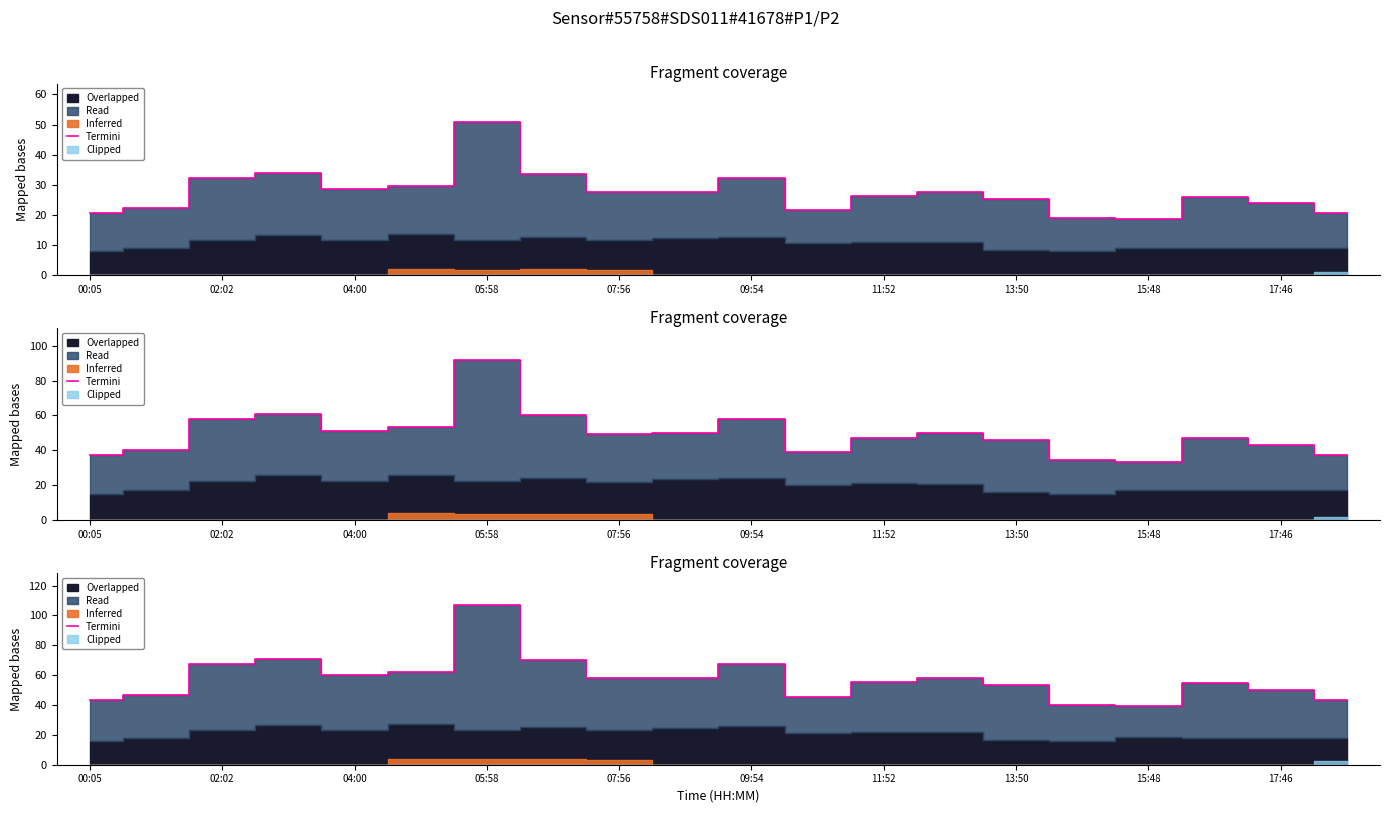

What is the difference between the values at 02:02 and 15:48?

28.4